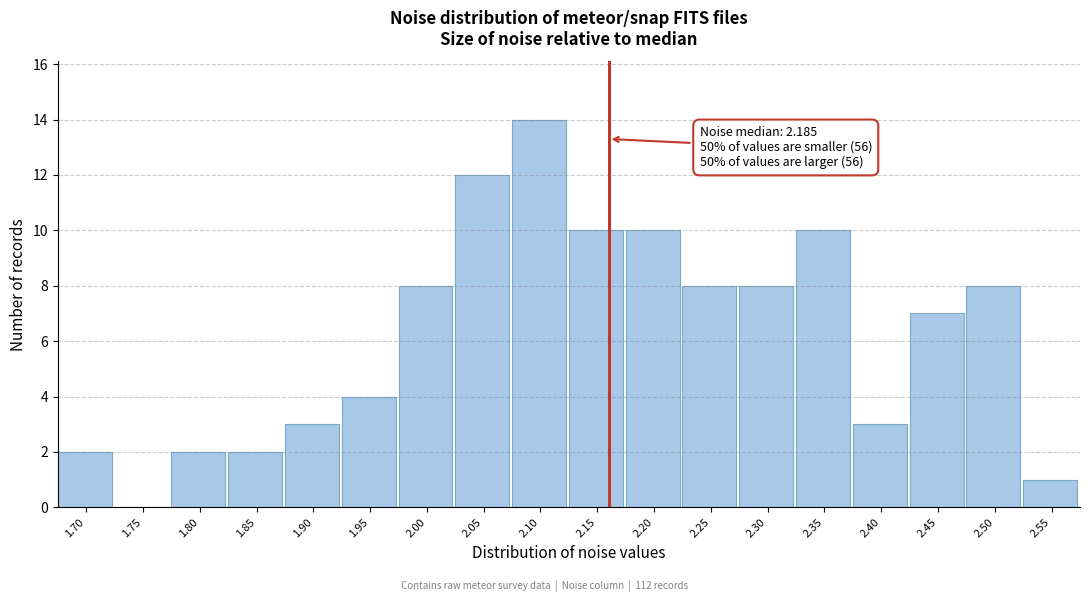

Reading right to left, transcribe all the data shown in this chart.

2.55=1	2.50=8	2.45=7	2.40=3	2.35=10	2.30=8	2.25=8	2.20=10	2.15=10	2.10=14	2.05=12	2.00=8	1.95=4	1.90=3	1.85=2	1.80=2	1.75=0	1.70=2